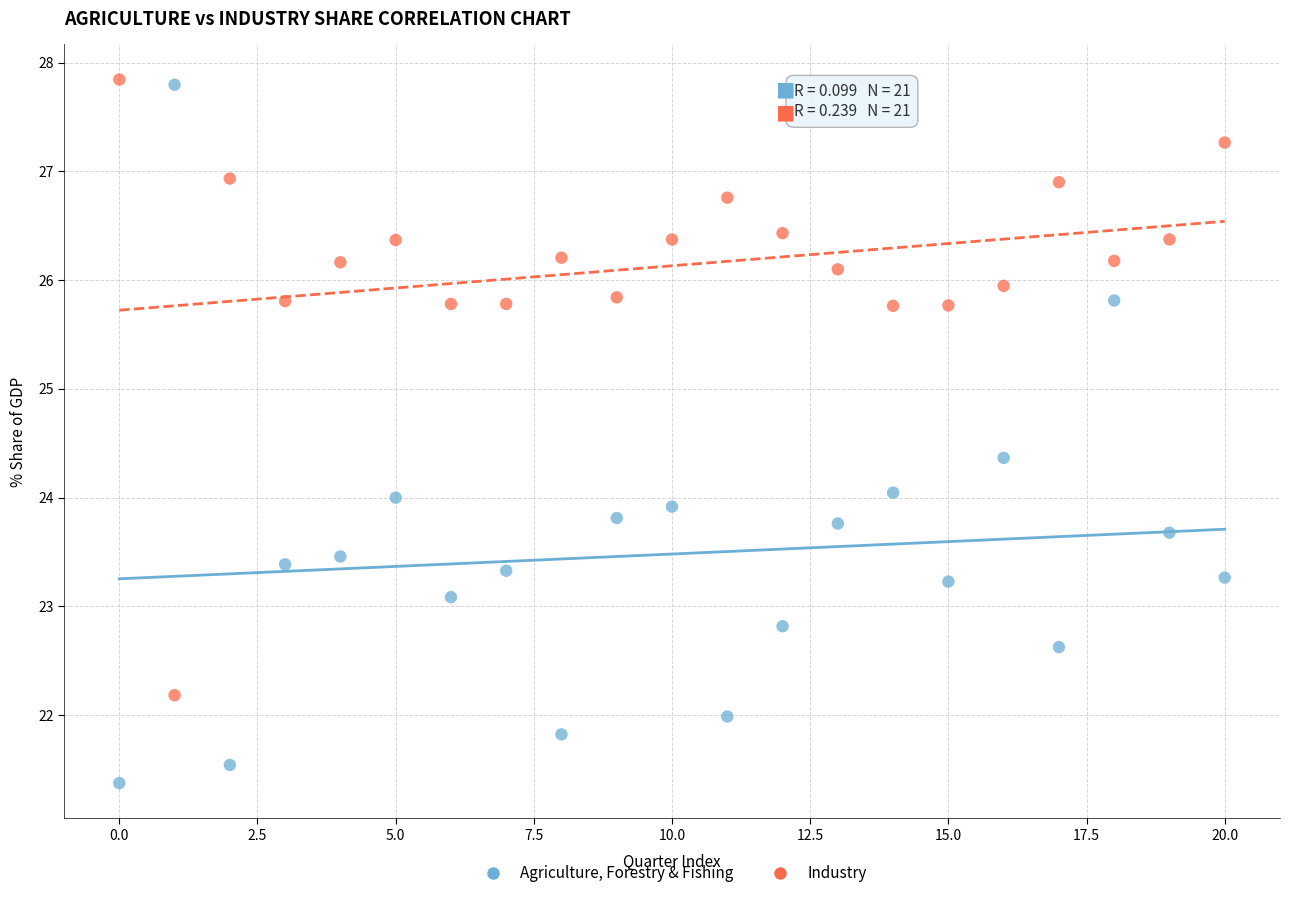

In the Industry series, what Y value is closest to 25?

25.8